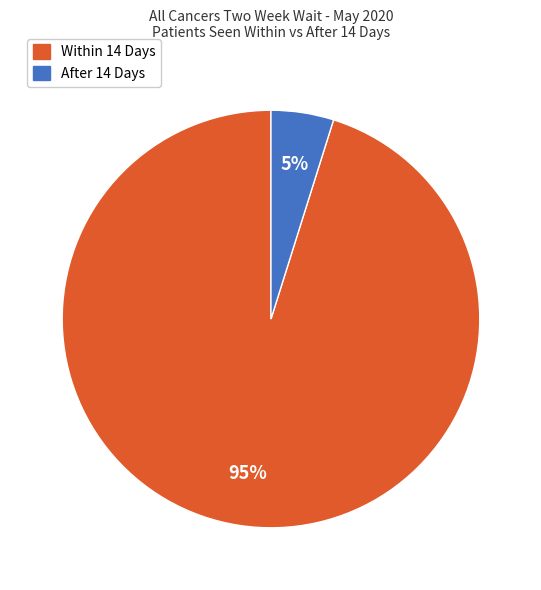

Combined, do After 14 Days and Within 14 Days account for over 50%?

Yes